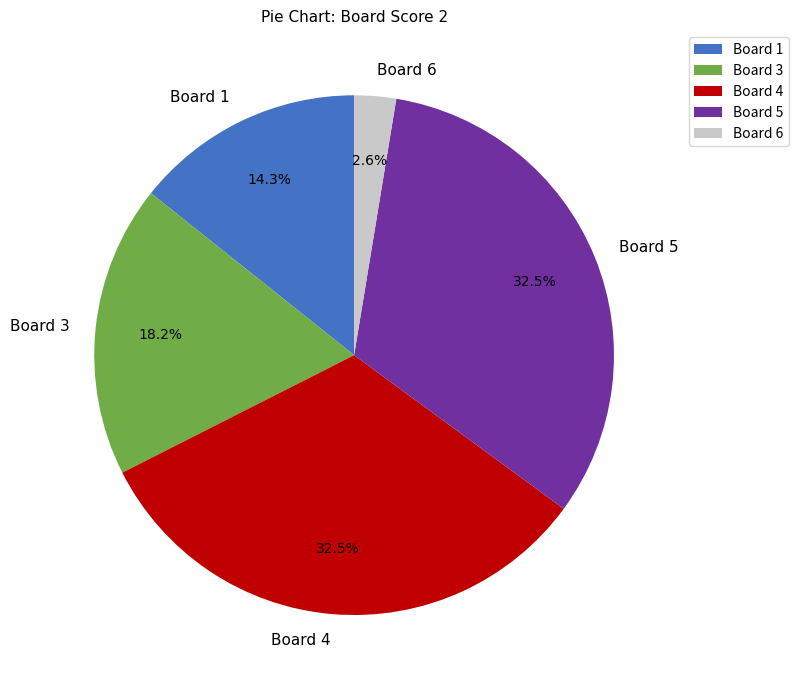

Which slice is the smallest?

Board 6